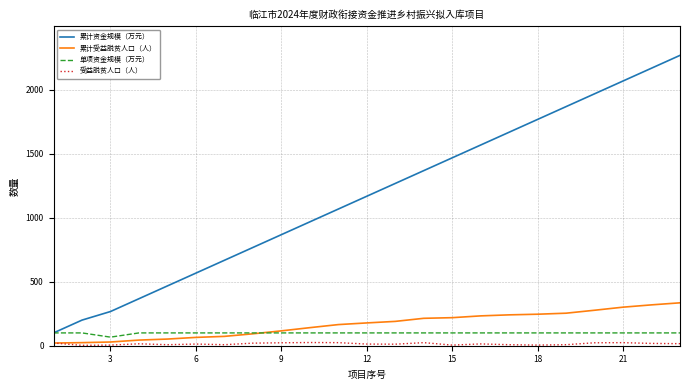

True or false: 受益脱贫人口（人） and 累计资金规模（万元） cross at least once.

False